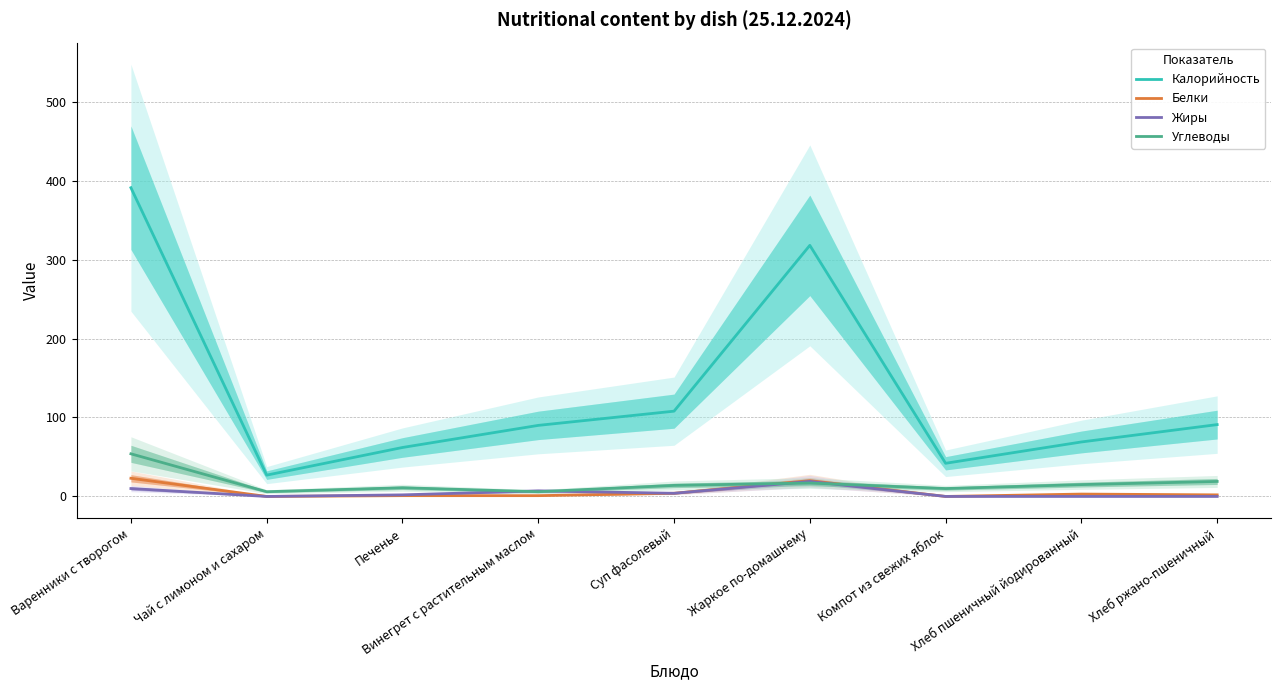

At Винегрет с растительным маслом, list the series in order from smallest to largest.

Белки, Углеводы, Жиры, Калорийность